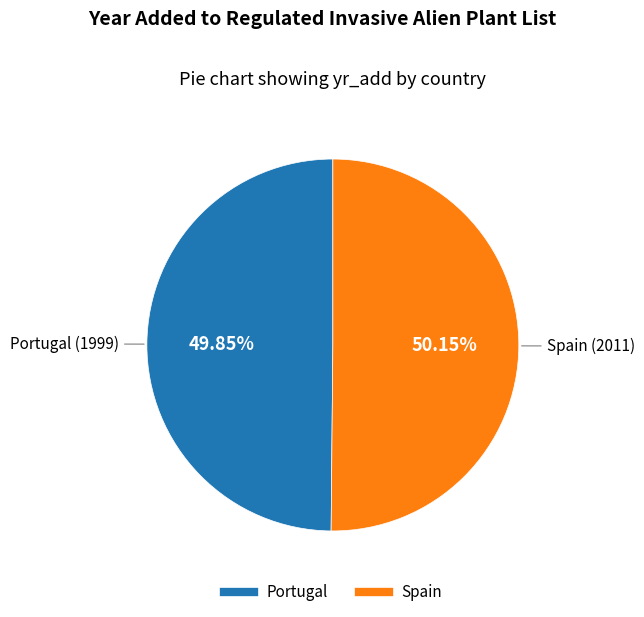

Approximately how many times larger is the value at Spain compared to Portugal?

1.0